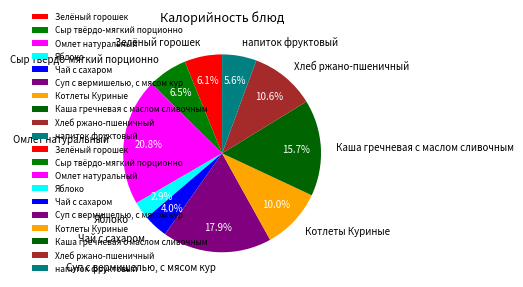

To the nearest percent, what portion does Омлет натуральный represent?

21%